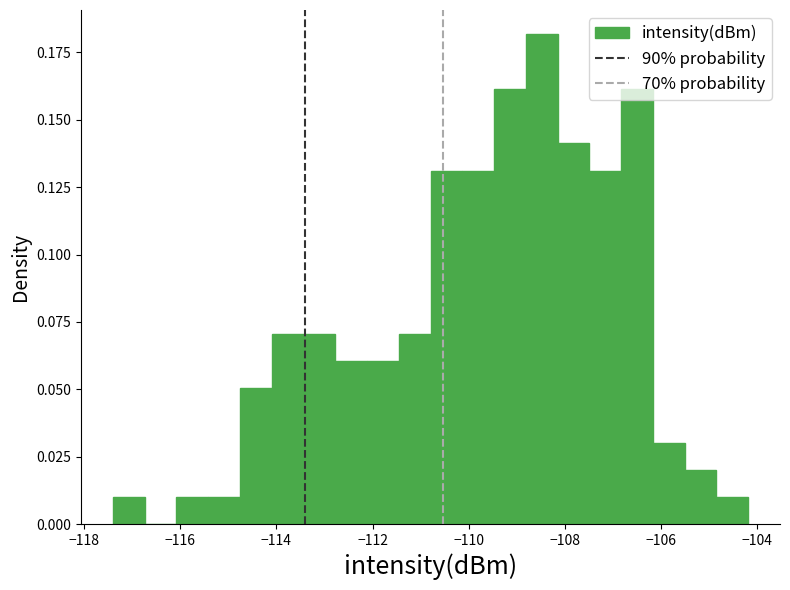

Around what value on the x-axis is the tallest bar? Give the approximate position of its centre, as read against the axis.

-108.4